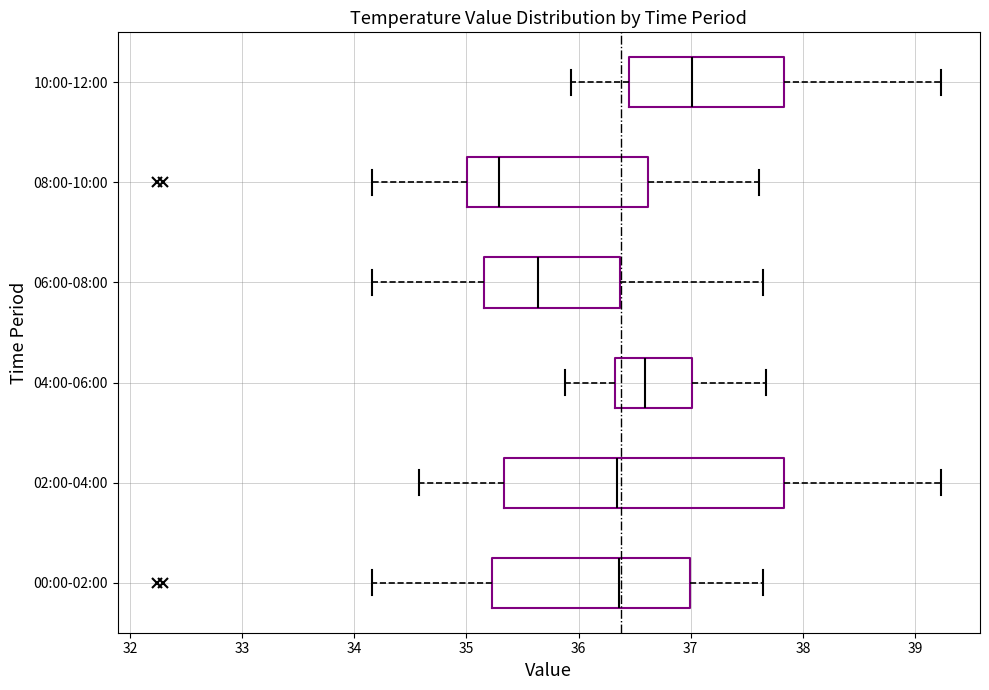

Reading bottom to top, transcribe this box plot: for each box, give where its median line is, the range the box spans, and where its two whiskers end, as read against the x-axis. The values are not printed on the chart, so give them approximately, as read against the axis.

00:00-02:00: median 36.4, box 35.2 to 37.0, whiskers 34.2 to 37.6
02:00-04:00: median 36.3, box 35.3 to 37.8, whiskers 34.6 to 39.2
04:00-06:00: median 36.6, box 36.3 to 37.0, whiskers 35.9 to 37.7
06:00-08:00: median 35.6, box 35.2 to 36.4, whiskers 34.2 to 37.6
08:00-10:00: median 35.3, box 35.0 to 36.6, whiskers 34.2 to 37.6
10:00-12:00: median 37.0, box 36.4 to 37.8, whiskers 35.9 to 39.2